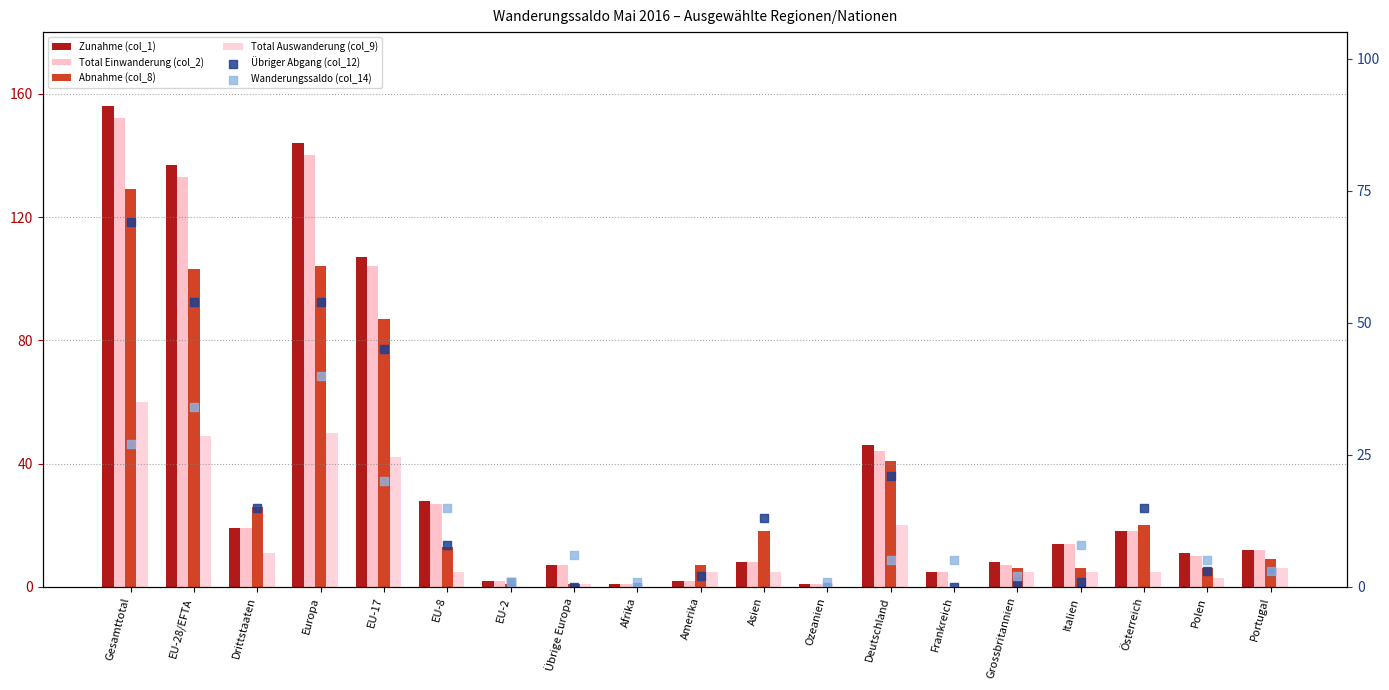

What is the total value across all series at Amerika?

13